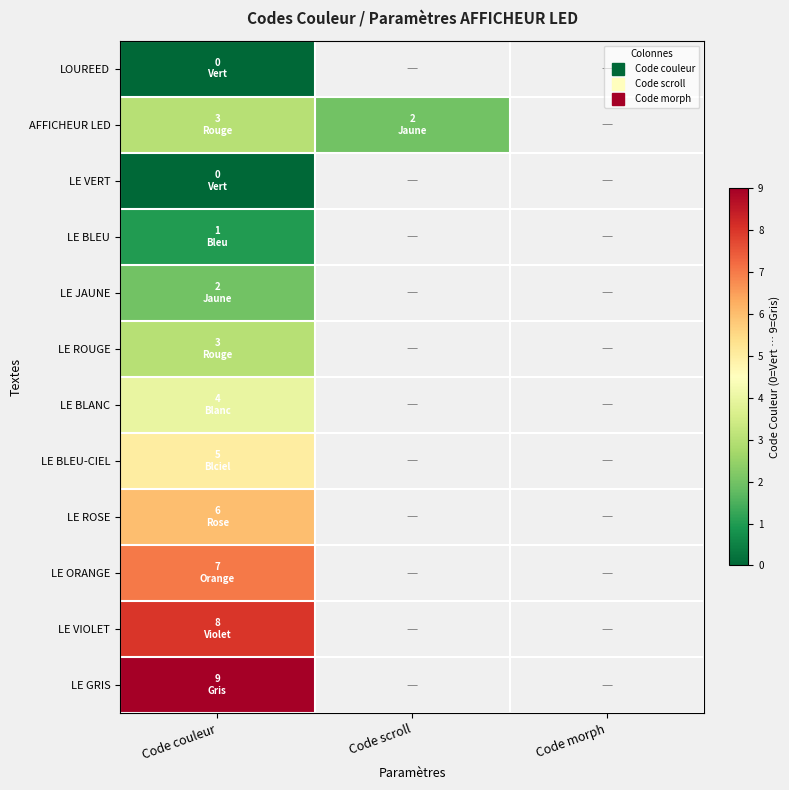

Count the AFFICHEUR LED values in the range 2 to 3.

2